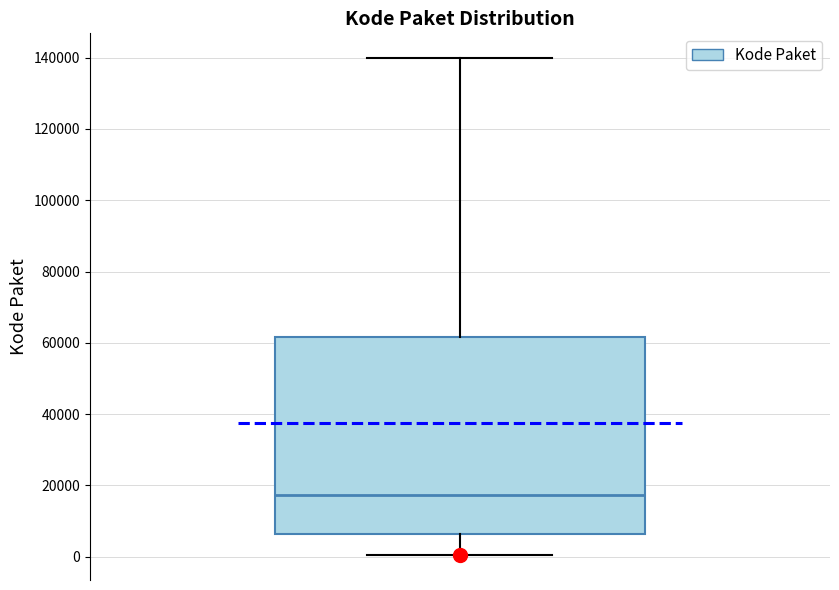

Where is the lower edge of the box on the y-axis? The values are not printed on the chart, so give them approximately, as read against the axis.

6000